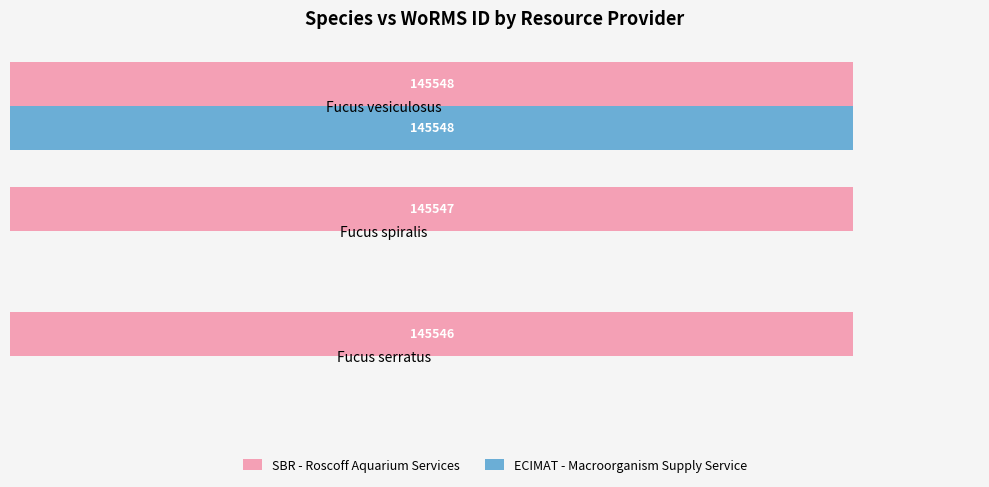

At which label is SBR - Roscoff Aquarium Services closest to 145547?

Fucus spiralis